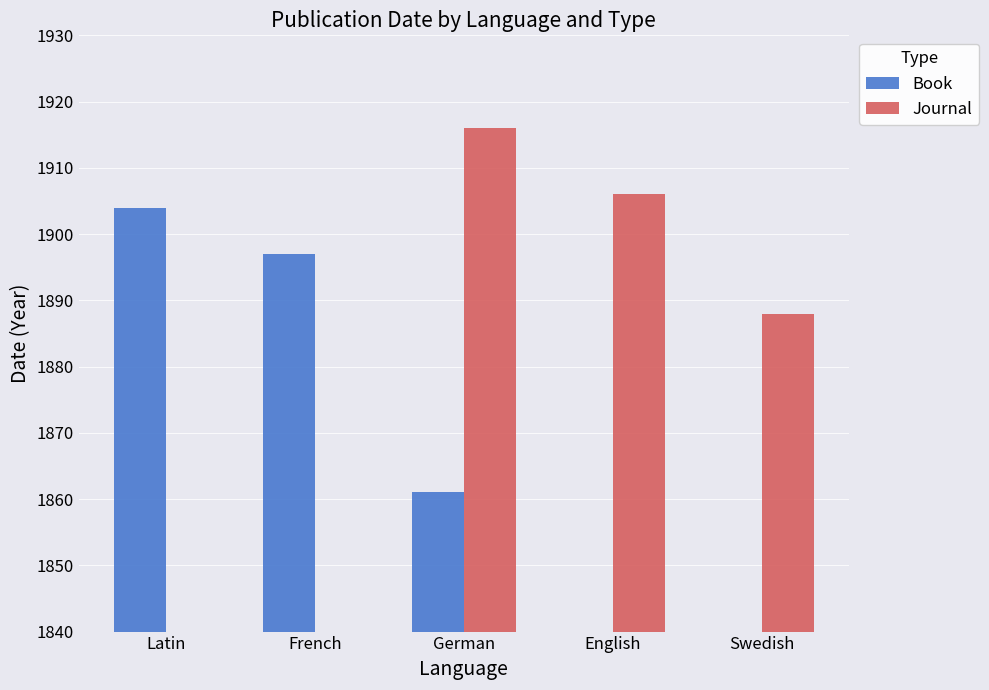

What is the total value across all series at German?

3777.0